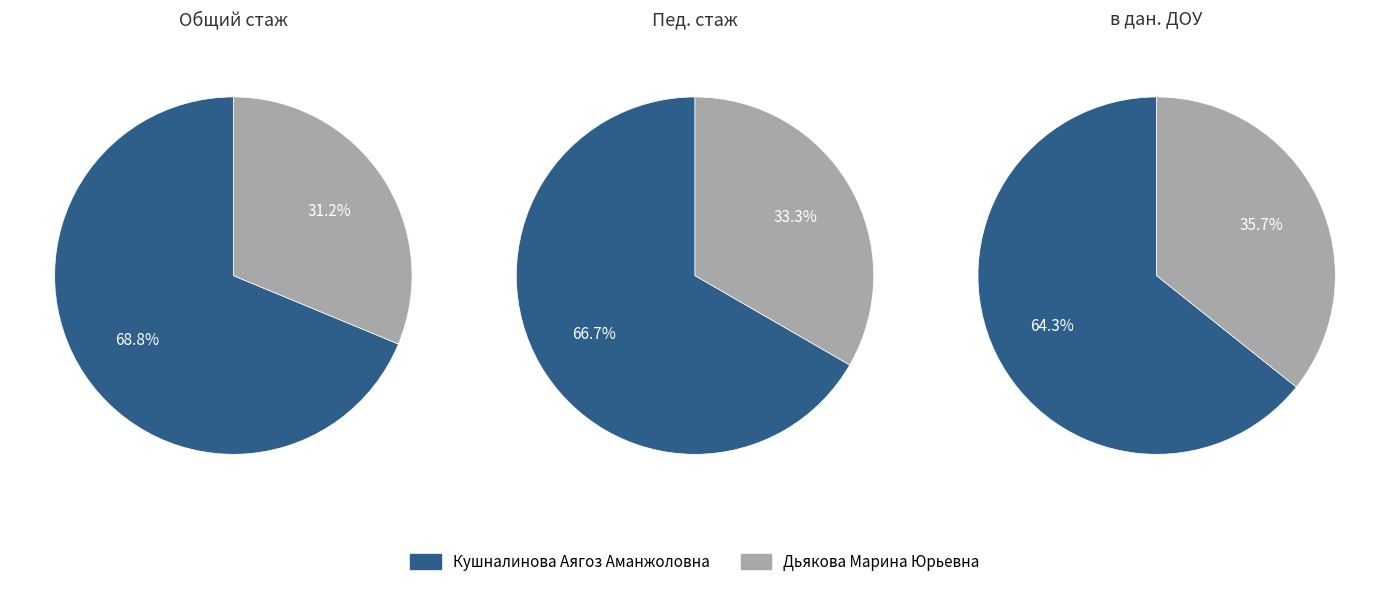

True or false: Дьякова Марина Юрьевна accounts for 36% of the total.

True